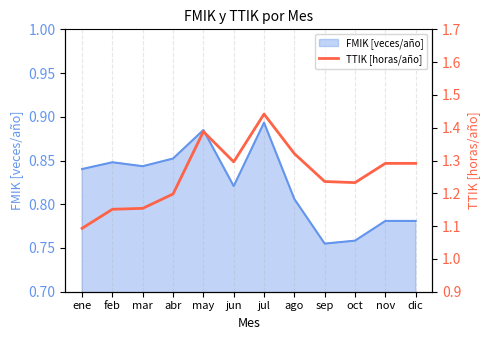

True or false: FMIK [veces/año] has a value of 0.2 at oct.

False